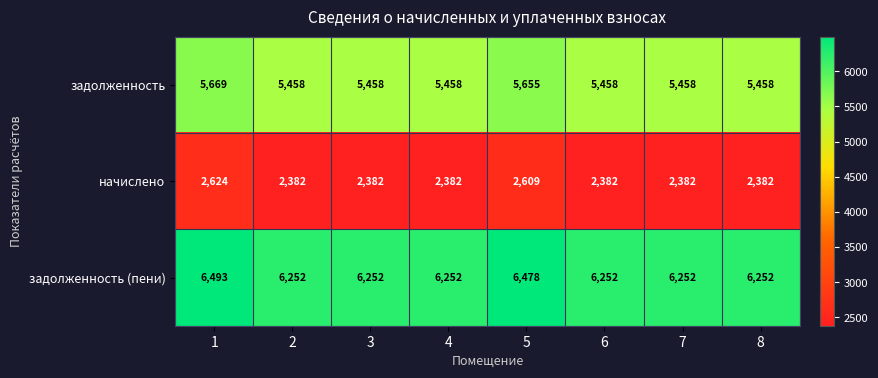

What is the difference between the maximum and minimum values in the задолженность (пени) series?

241